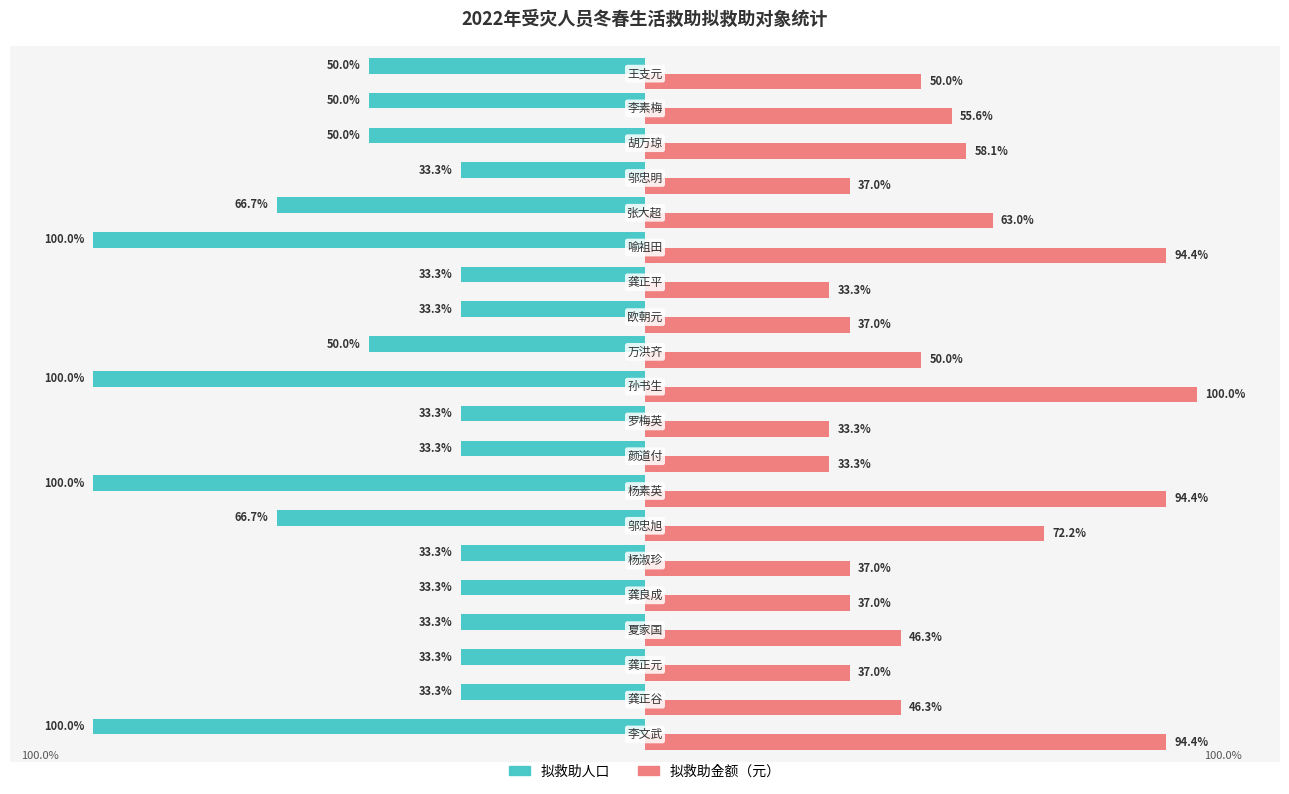

Which series has the widest spread of values?

拟救助人口